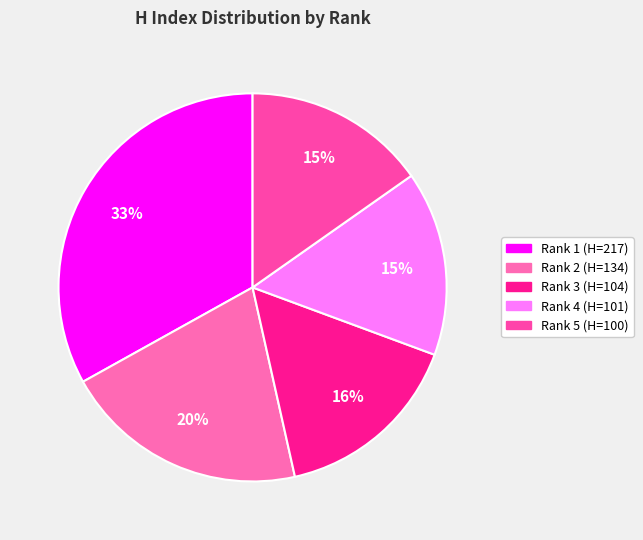

Is there a majority slice in this chart?

No